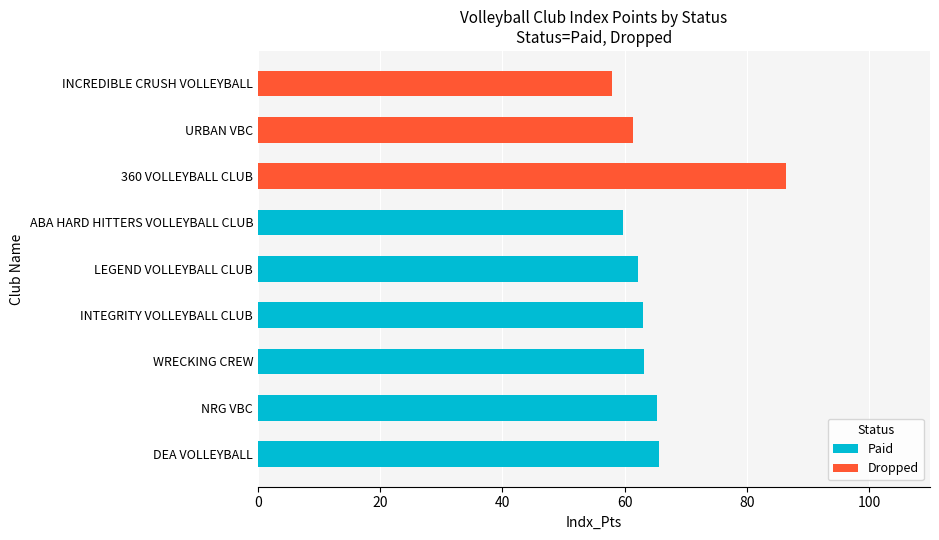

How many series are shown in this chart?

2